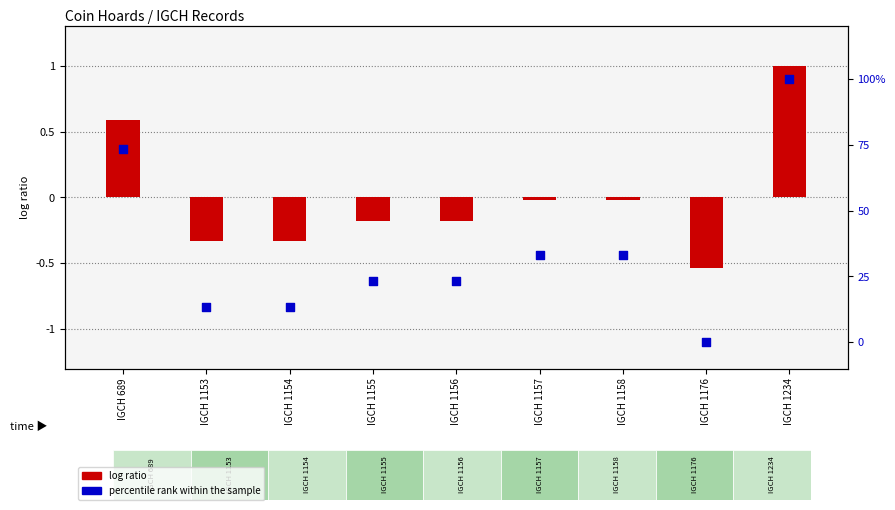

What are all the series names shown in the legend?

log ratio, percentile rank within the sample